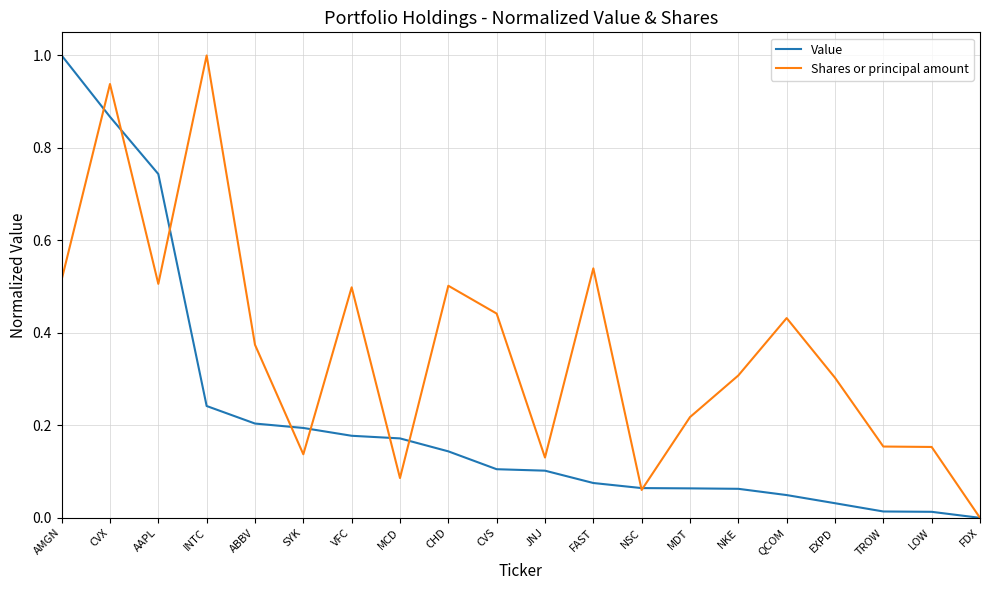

True or false: Value and Shares or principal amount cross at least once.

True